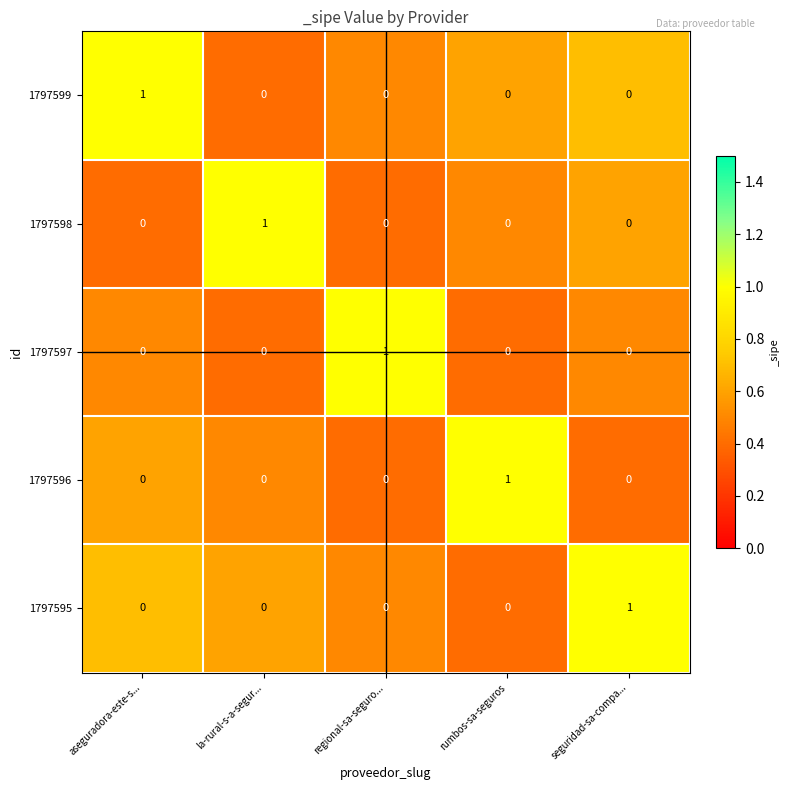

The value of 1797598 at aseguradora-este-s... is 0. True or false?

True